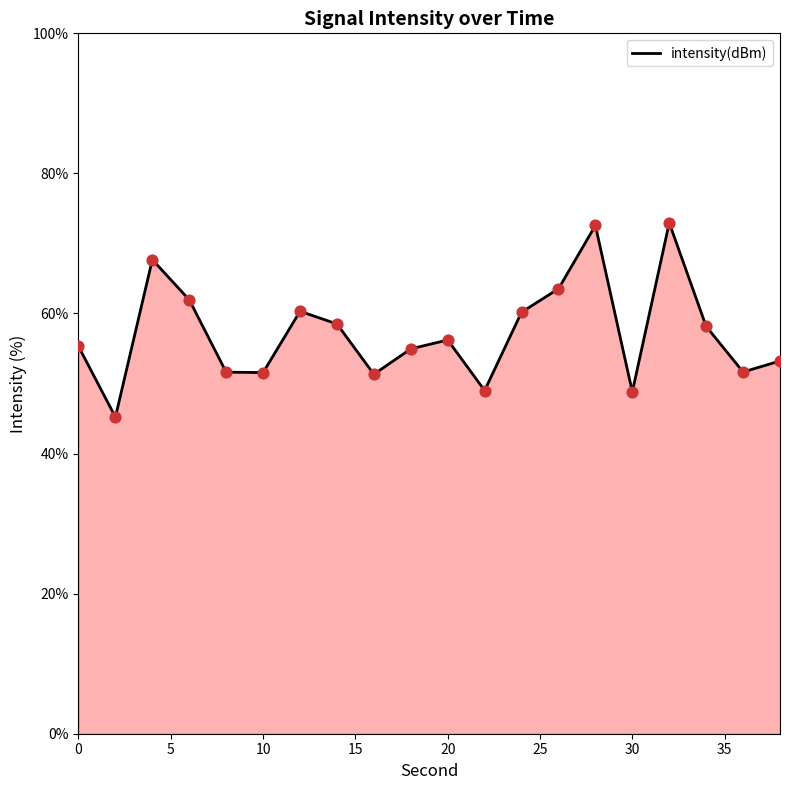

What is the difference between the maximum and minimum values?

27.7